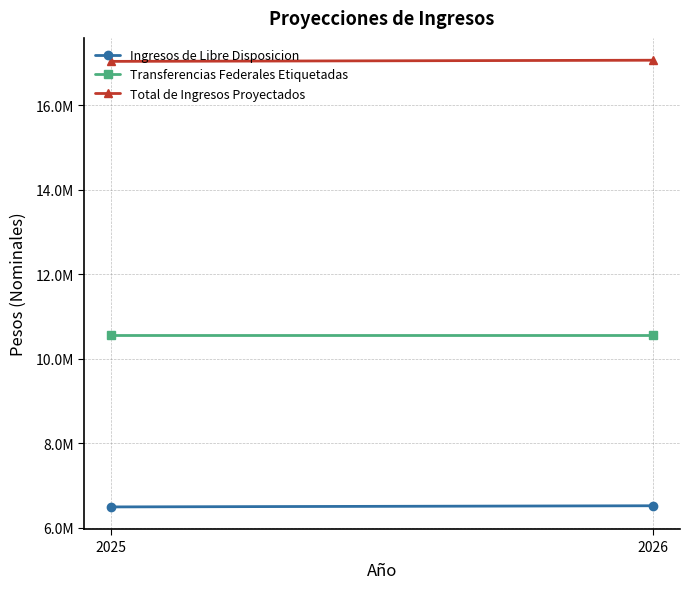

Which label corresponds to the smallest value in the chart?

2025